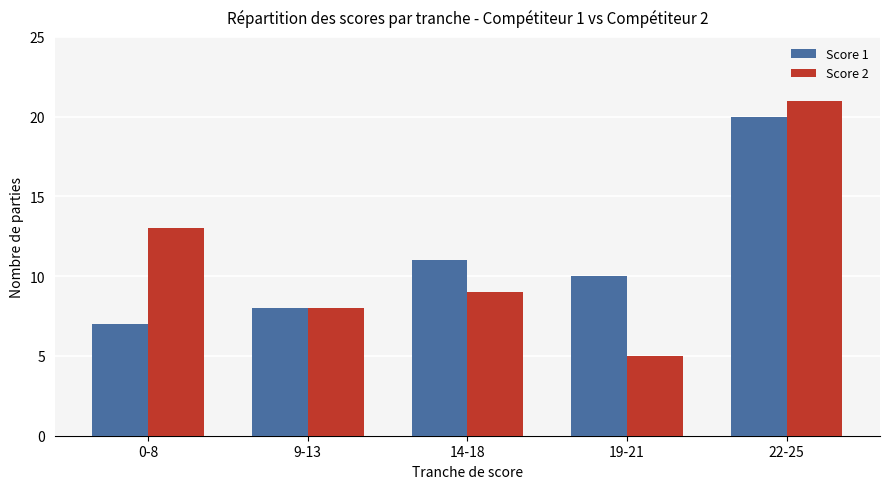

How many bars are there in each group?

2